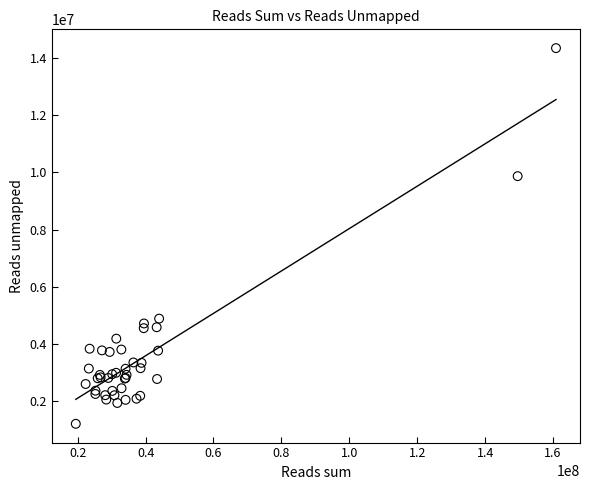

What Y value in the scatter plot is closest to 7777974?

9868026